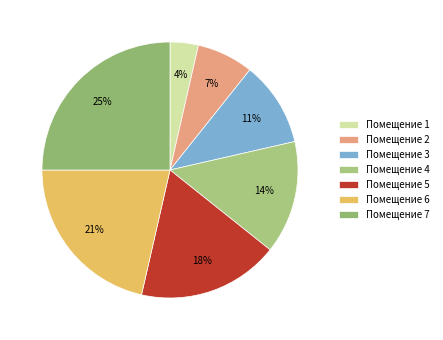

To the nearest percent, what is the difference between the largest and smallest slice percentages?

21%